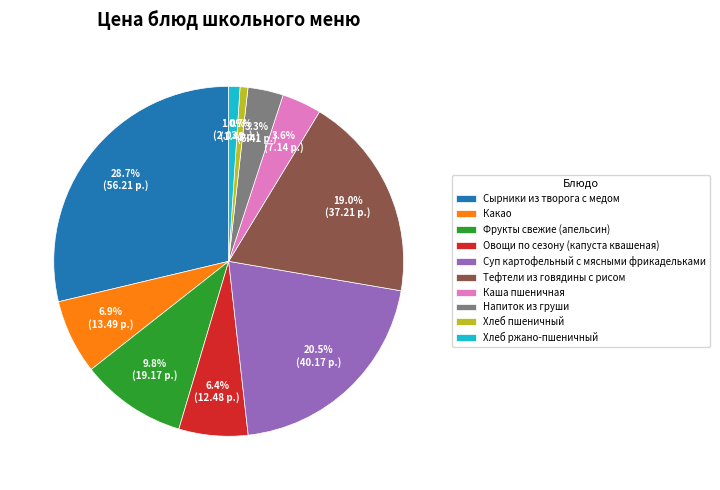

What is the largest slice in the pie chart?

Сырники из творога с медом